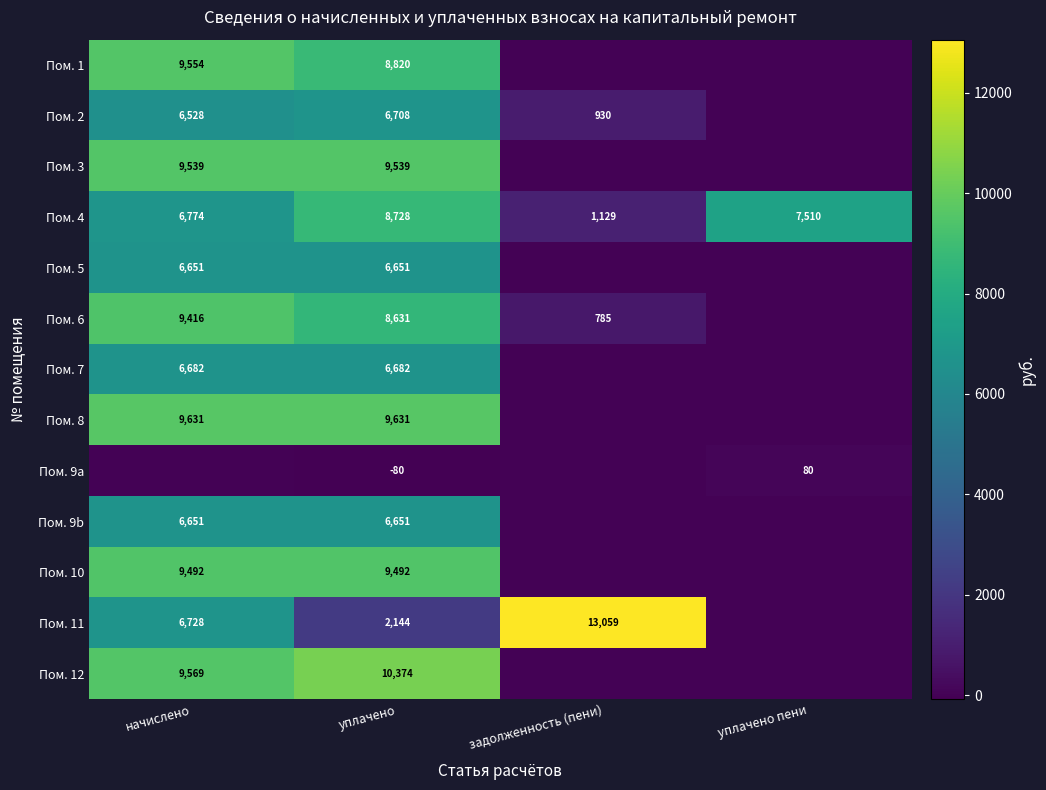

How many series are shown in this chart?

13